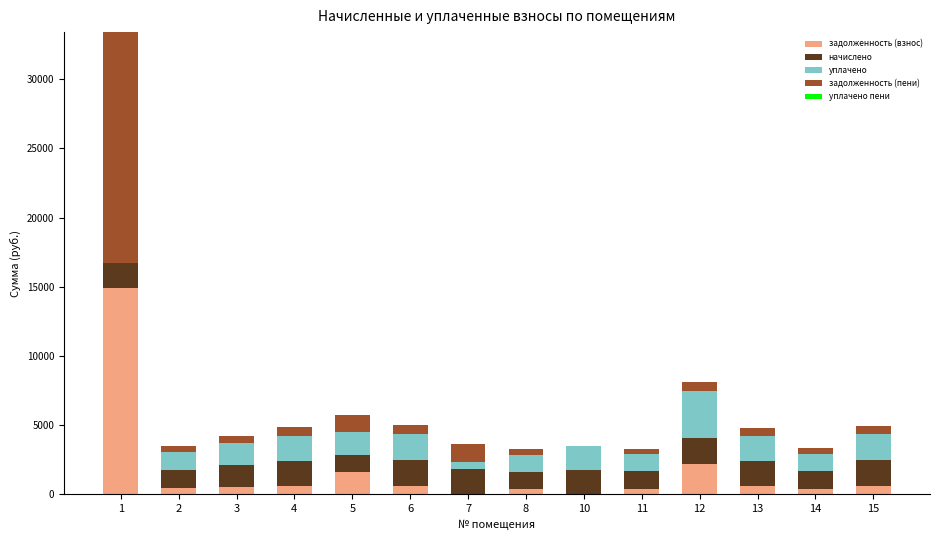

What is the maximum value for задолженность (взнос)?

14876.9